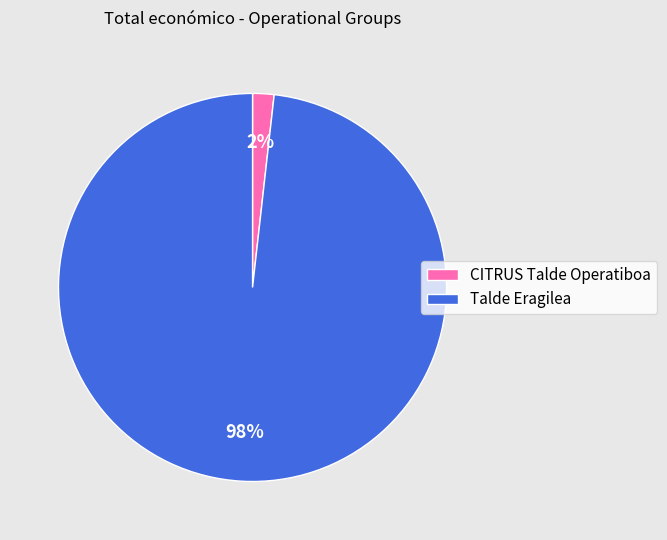

What is the largest slice in the pie chart?

Talde Eragilea